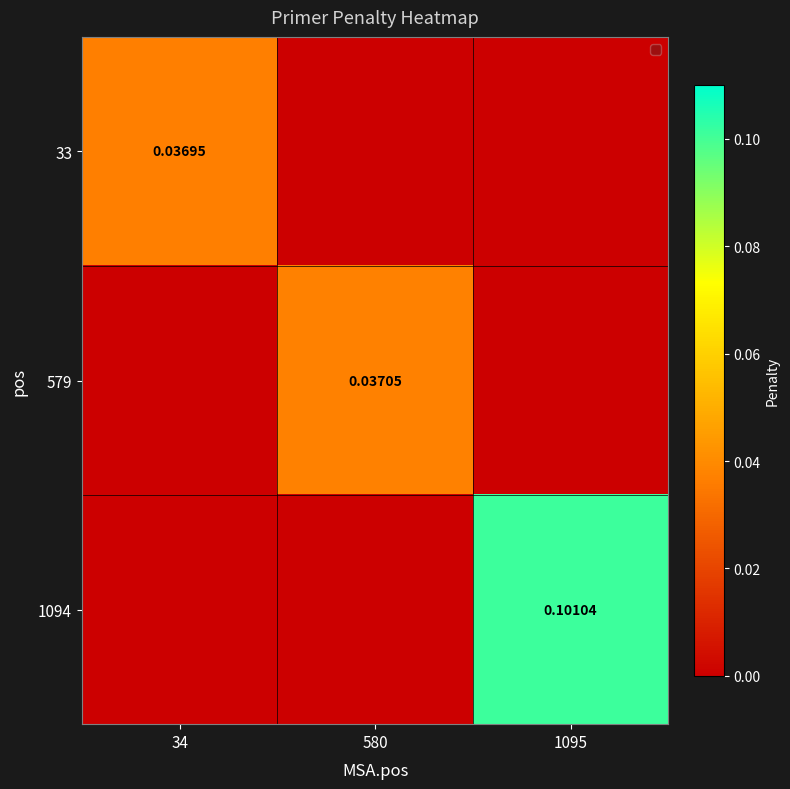

Count the number of categories in the chart.

3